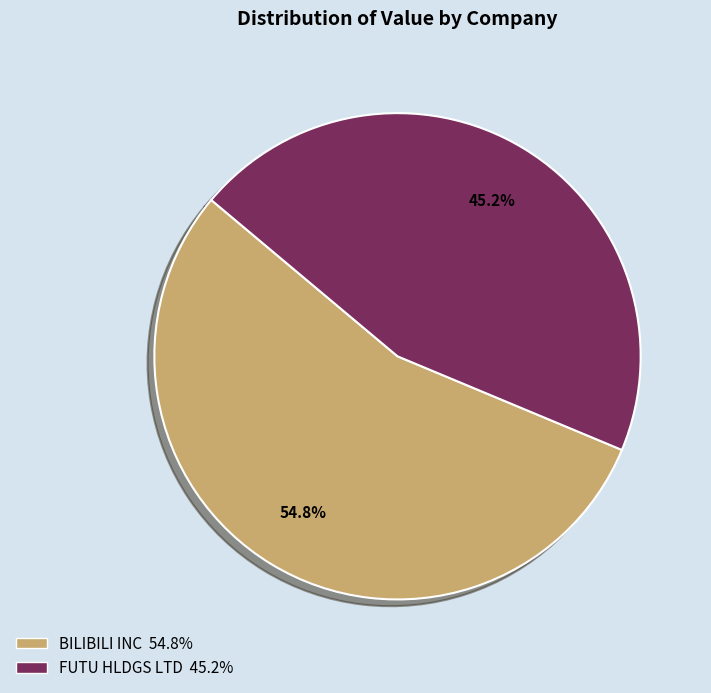

To the nearest percent, what is the combined percentage of BILIBILI INC and FUTU HLDGS LTD?

100%